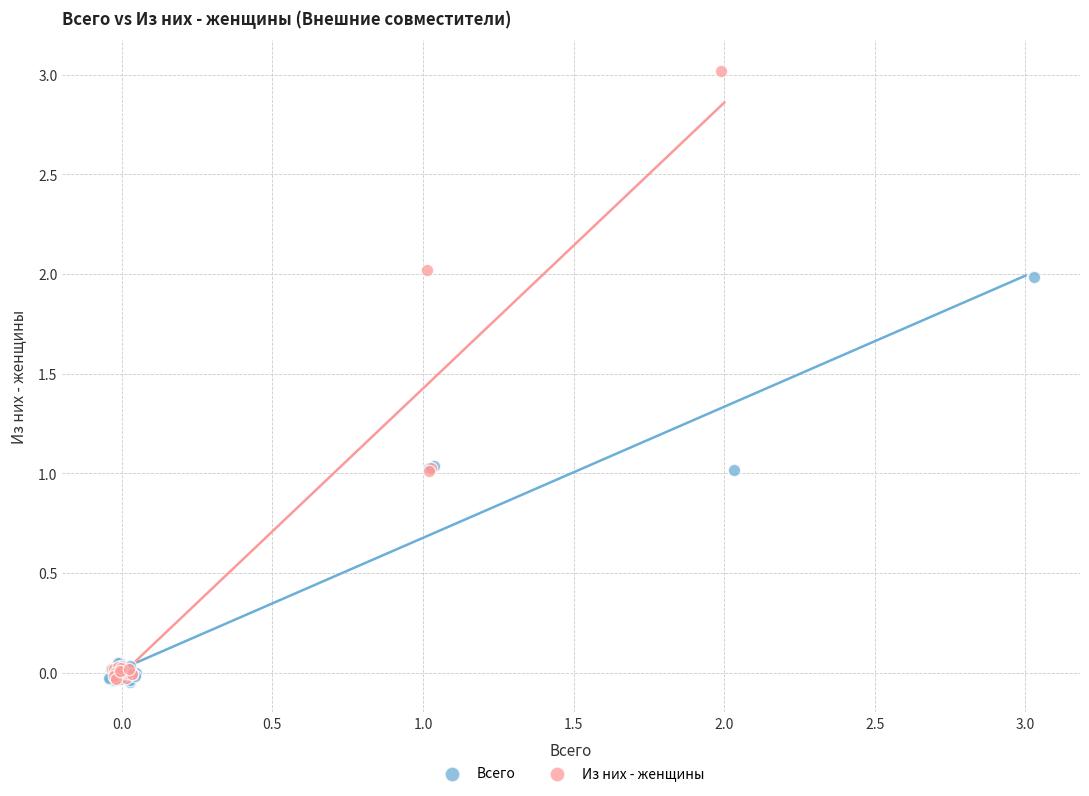

Which series has the widest spread of Y values?

Из них - женщины